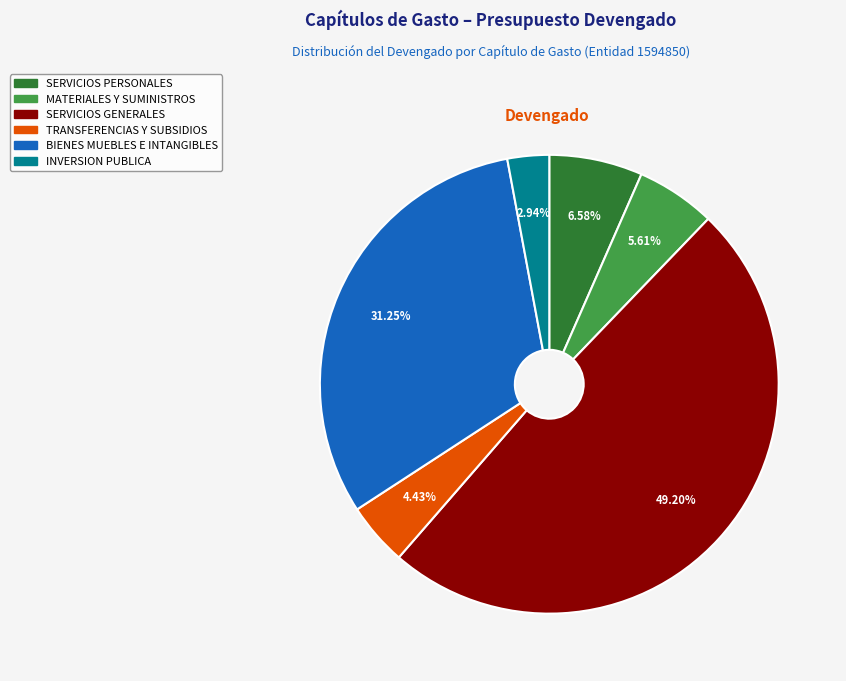

Between SERVICIOS GENERALES and SERVICIOS PERSONALES, which is larger?

SERVICIOS GENERALES